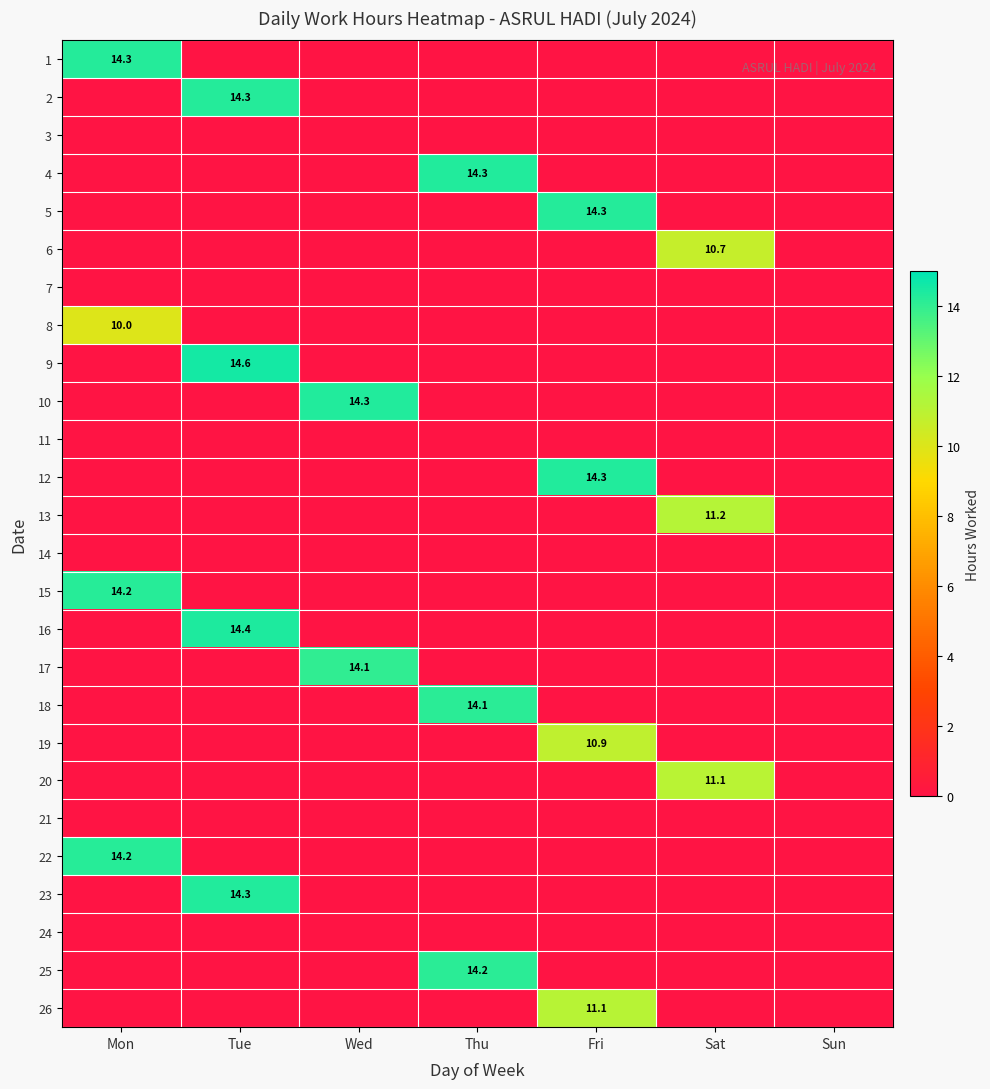

What is the difference between the highest and lowest values at Thu?

14.3